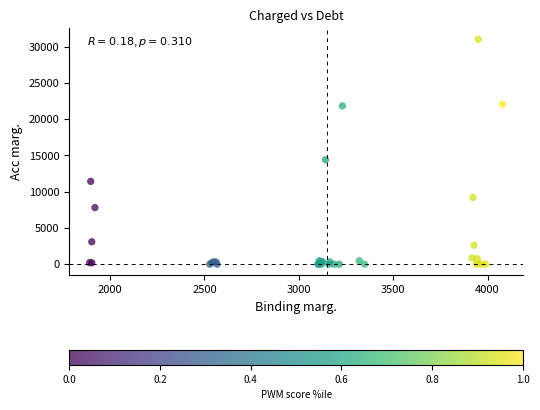

What Y value in the scatter plot is closest to 15507?

14405.6